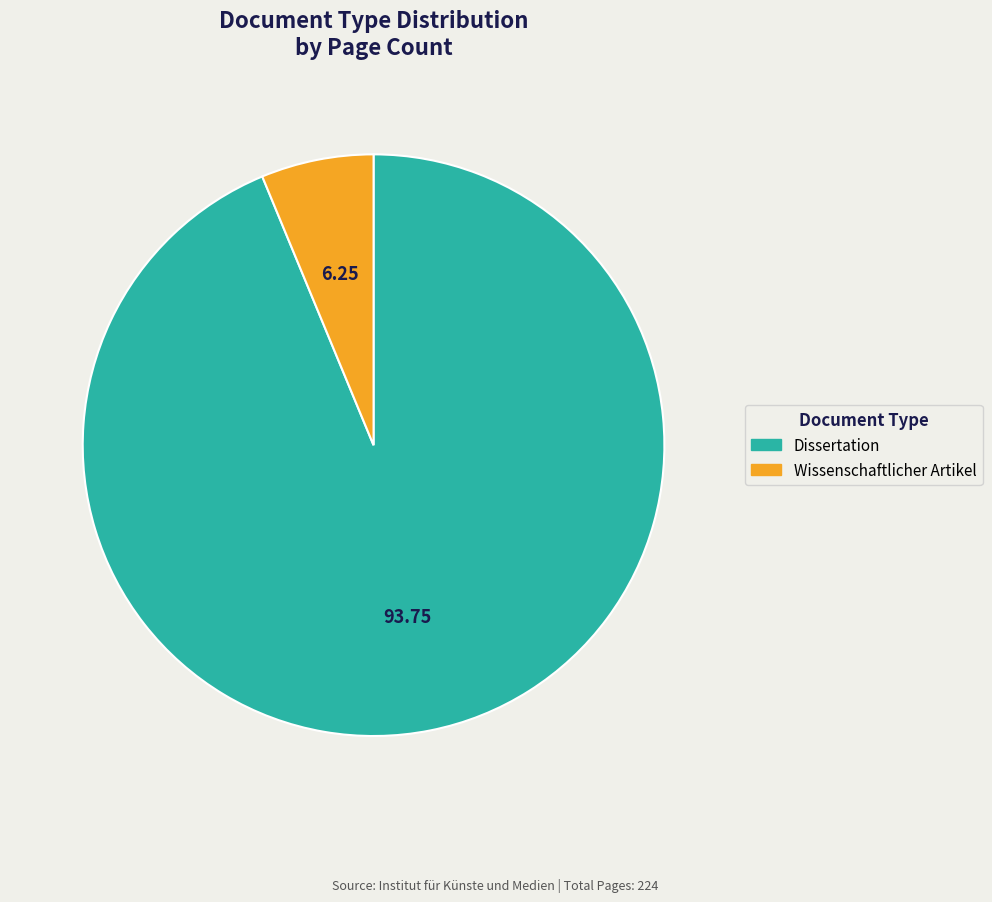

Which category has the biggest portion of the pie?

Dissertation